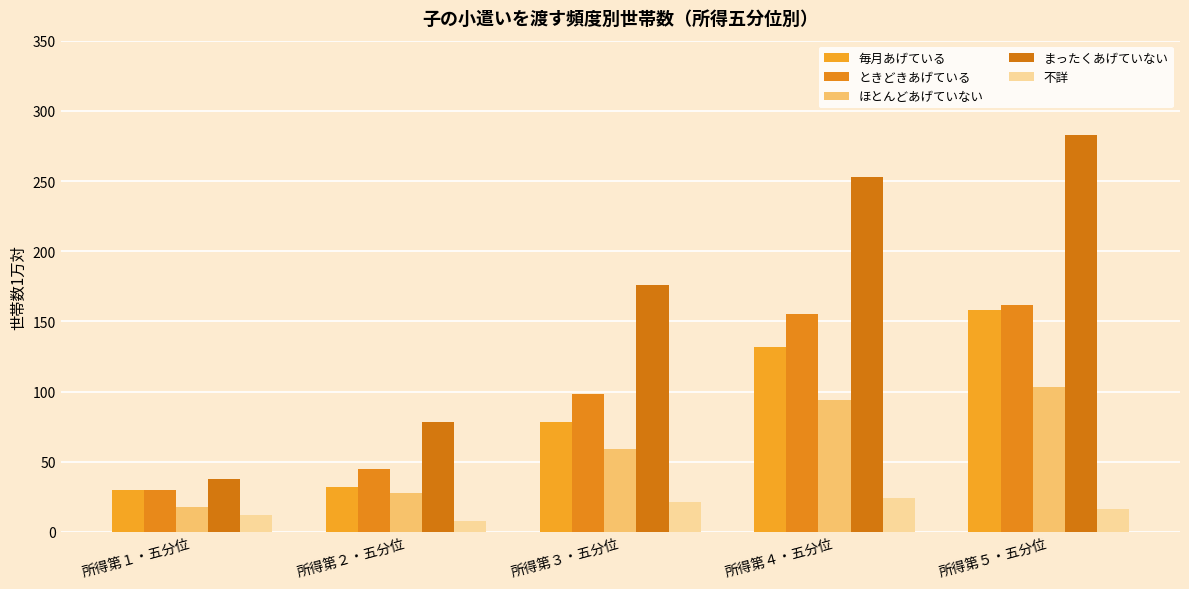

Reading left to right, list all the values displayed in this chart.

毎月あげている: 所得第１・五分位=30	所得第２・五分位=32	所得第３・五分位=78	所得第４・五分位=132	所得第５・五分位=158
ときどきあげている: 所得第１・五分位=30	所得第２・五分位=45	所得第３・五分位=98	所得第４・五分位=155	所得第５・五分位=162
ほとんどあげていない: 所得第１・五分位=18	所得第２・五分位=28	所得第３・五分位=59	所得第４・五分位=94	所得第５・五分位=103
まったくあげていない: 所得第１・五分位=38	所得第２・五分位=78	所得第３・五分位=176	所得第４・五分位=253	所得第５・五分位=283
不詳: 所得第１・五分位=12	所得第２・五分位=8	所得第３・五分位=21	所得第４・五分位=24	所得第５・五分位=16